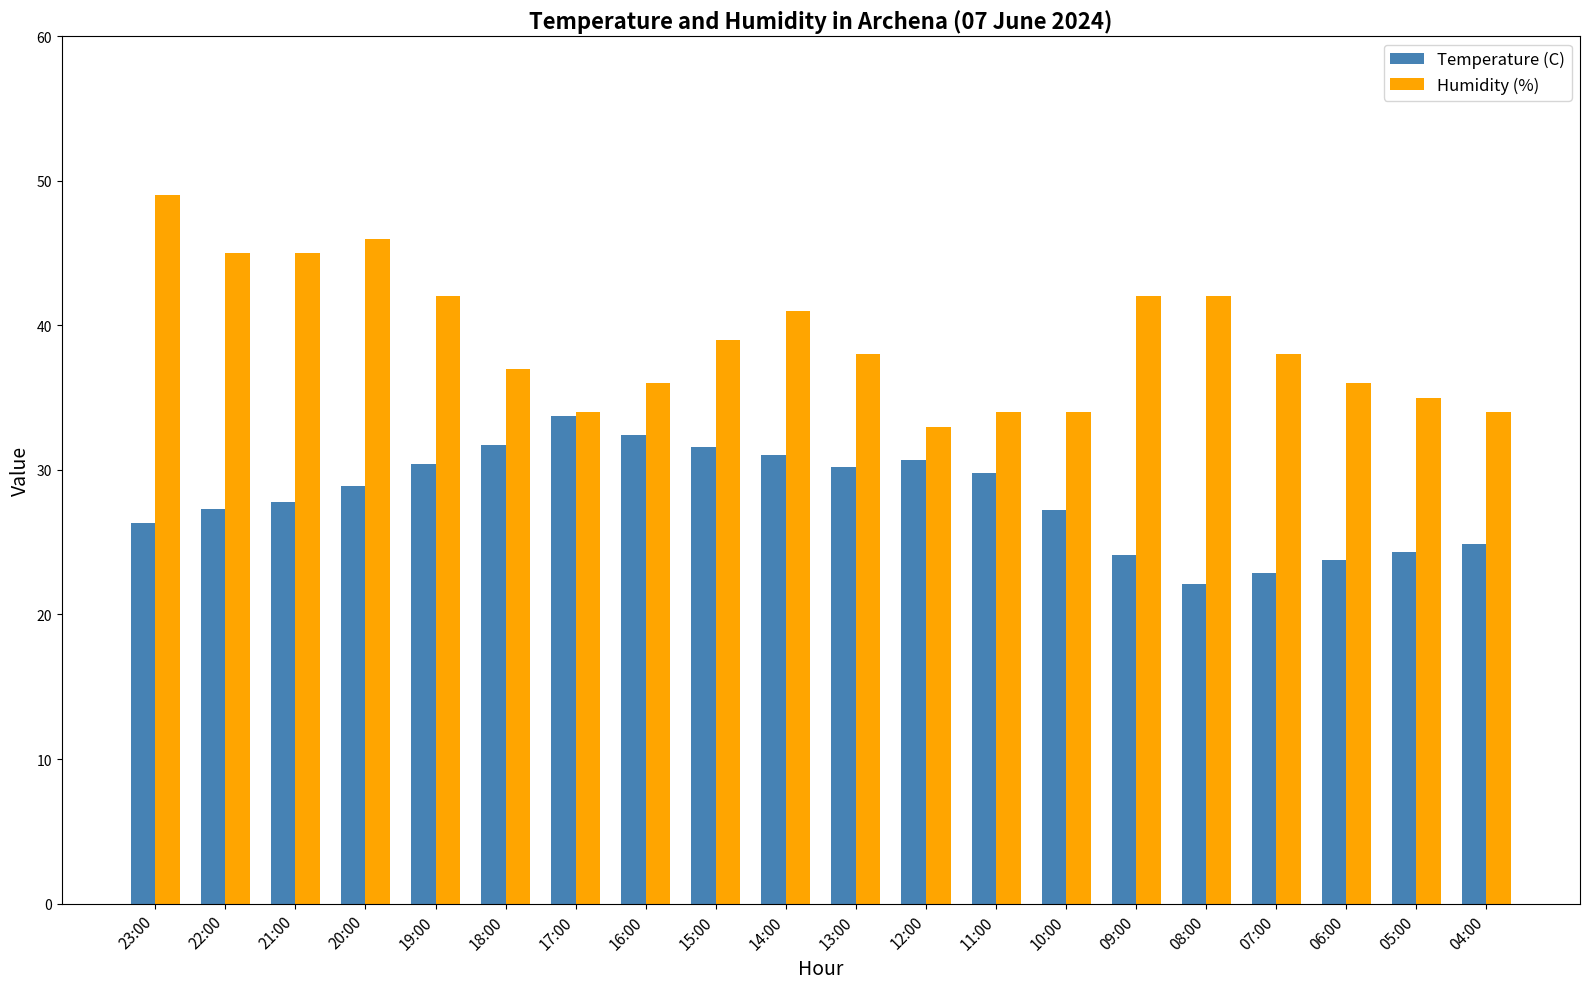

What is the minimum value for Temperature (C)?

22.1